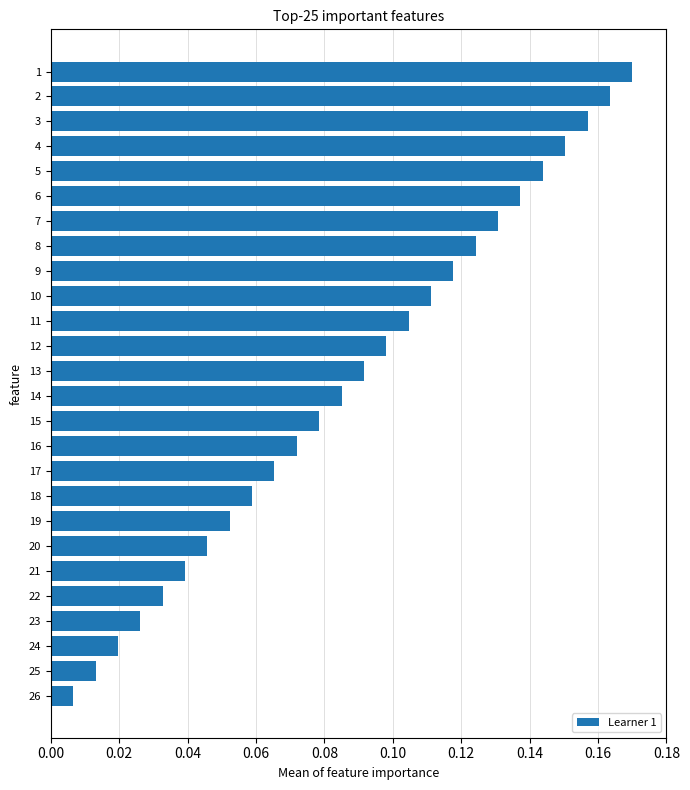

Which category has the lowest value across all series?

26